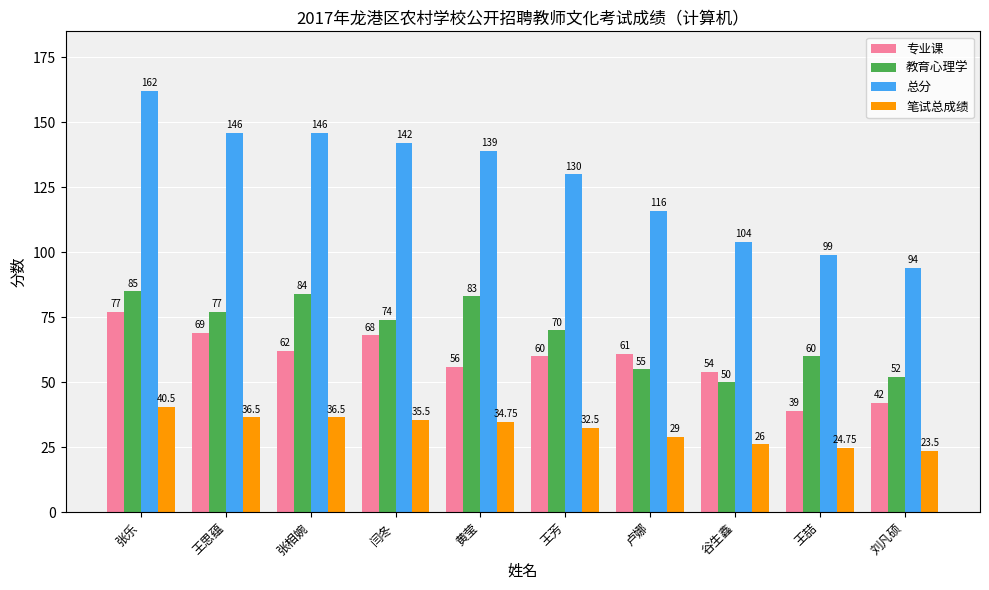

Where does the 教育心理学 series first go above 74?

张乐